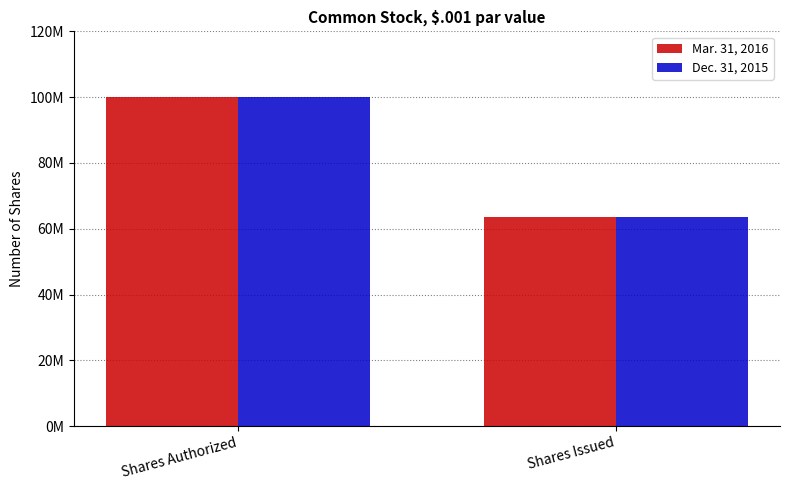

What are all the series names shown in the legend?

Mar. 31, 2016, Dec. 31, 2015